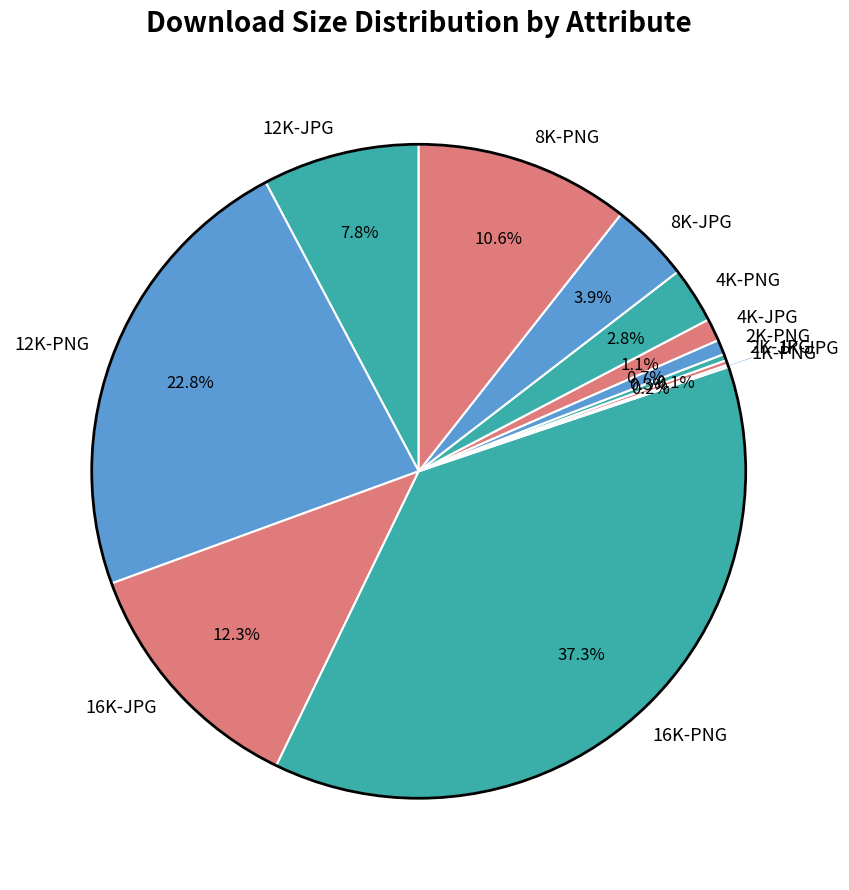

Between 8K-PNG and 16K-PNG, which is larger?

16K-PNG